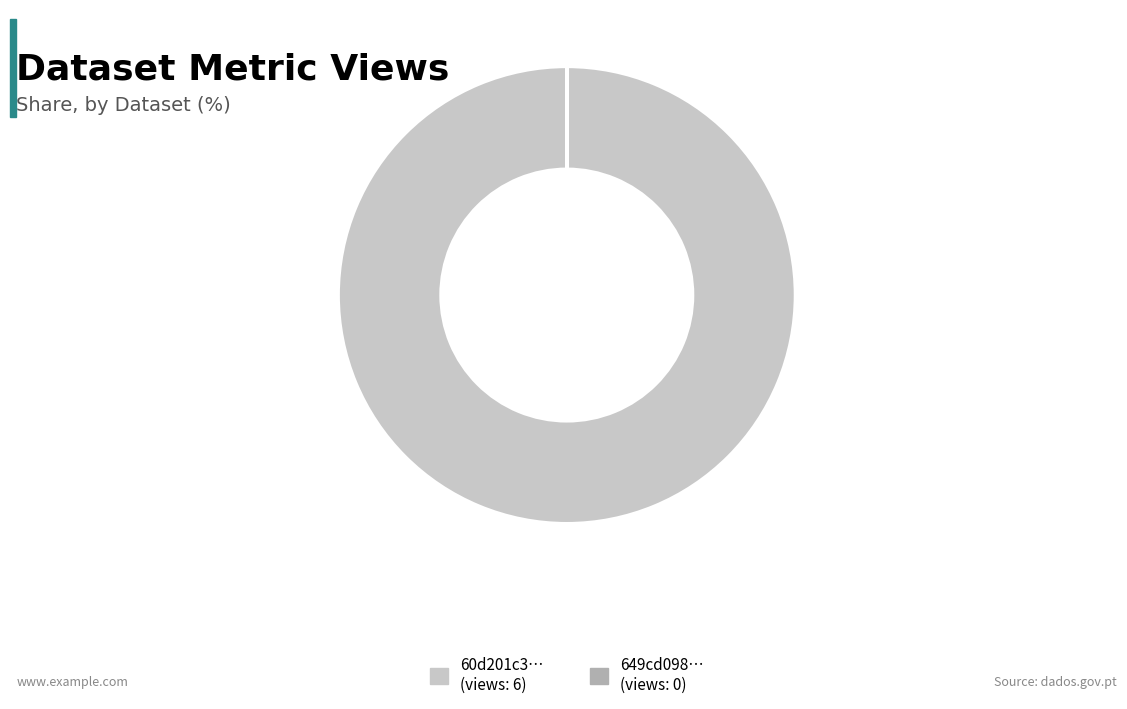

Is there any slice that represents more than half of the pie?

Yes